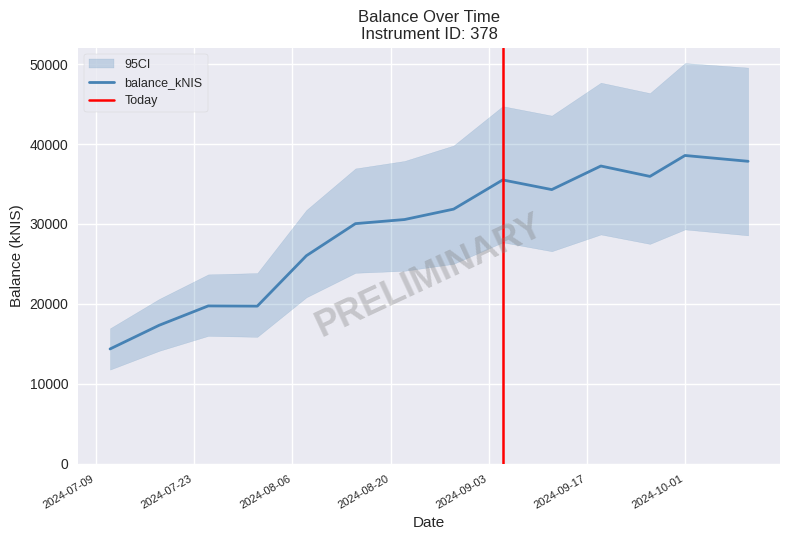

Reading left to right, list all the values displayed in this chart.

2024-07-11=14350.6	2024-07-18=17315.0	2024-07-25=19738.8	2024-08-01=19713.0	2024-08-08=26024.7	2024-08-15=30042.6	2024-08-22=30555.6	2024-08-29=31859.0	2024-09-05=35514.9	2024-09-12=34305.1	2024-09-19=37257.1	2024-09-26=35955.9	2024-10-01=38575.4	2024-10-10=37846.7